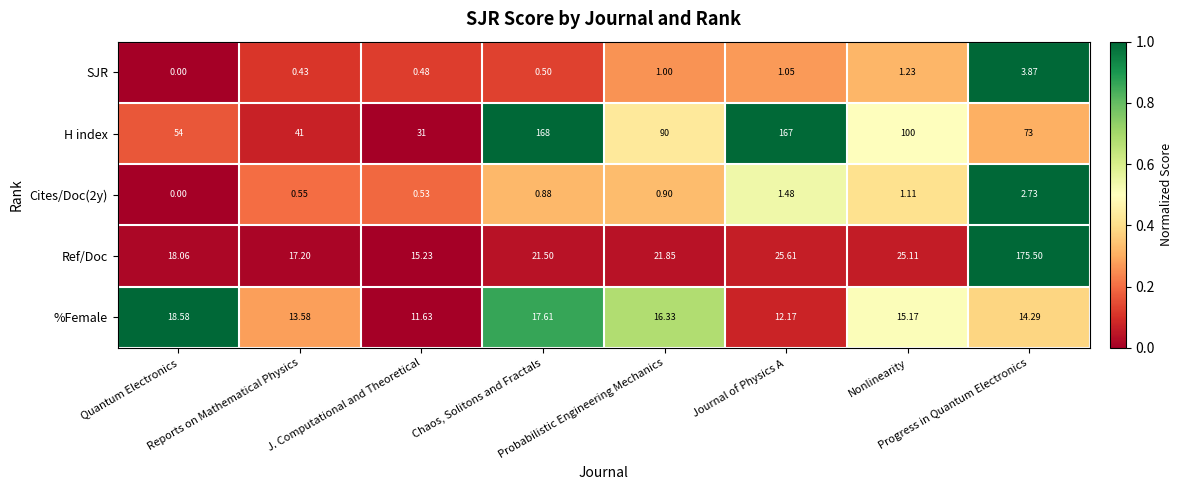

Which series has the largest total across all categories?

H index